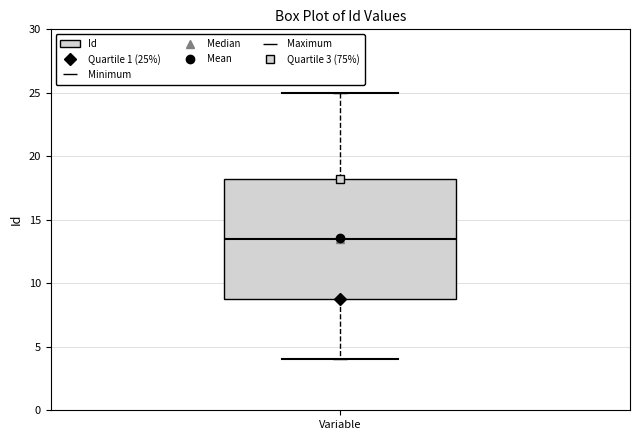

Transcribe this box plot: give where the median line is, the range the box spans, and where the two whiskers end, as read against the y-axis. The values are not printed on the chart, so give them approximately, as read against the axis.

median 13.5, box 9.0 to 18.5, whiskers 4.0 to 25.0